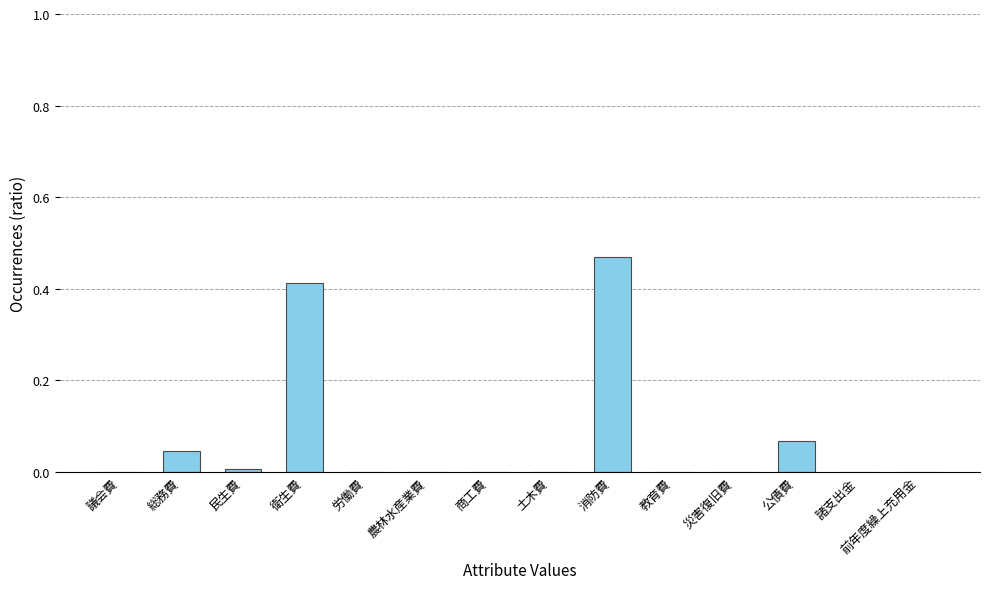

At which category does the chart reach its peak across all series?

消防費